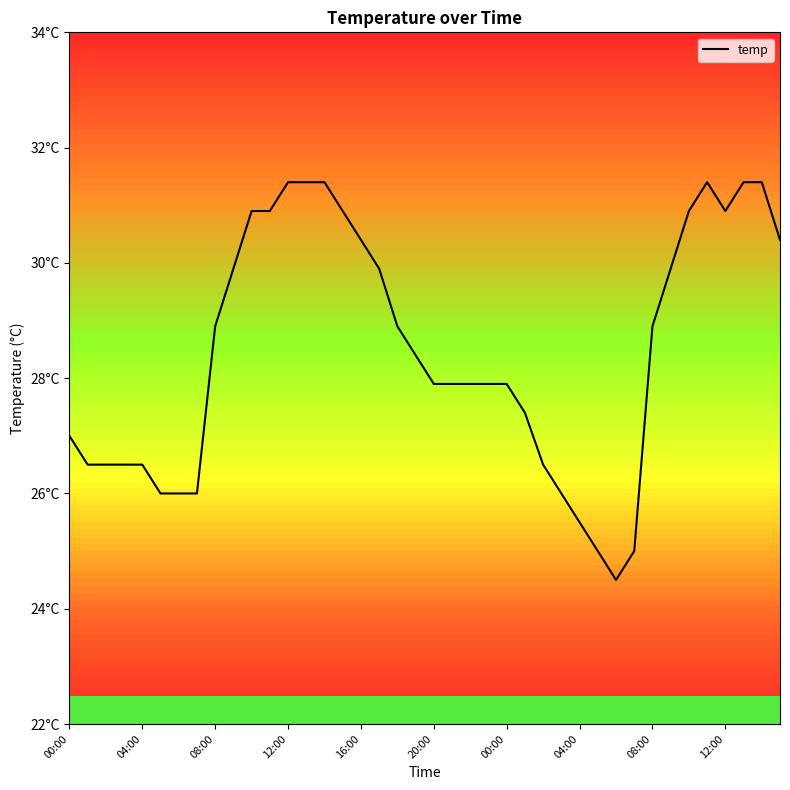

Is this an area chart (filled region under the line)?

No